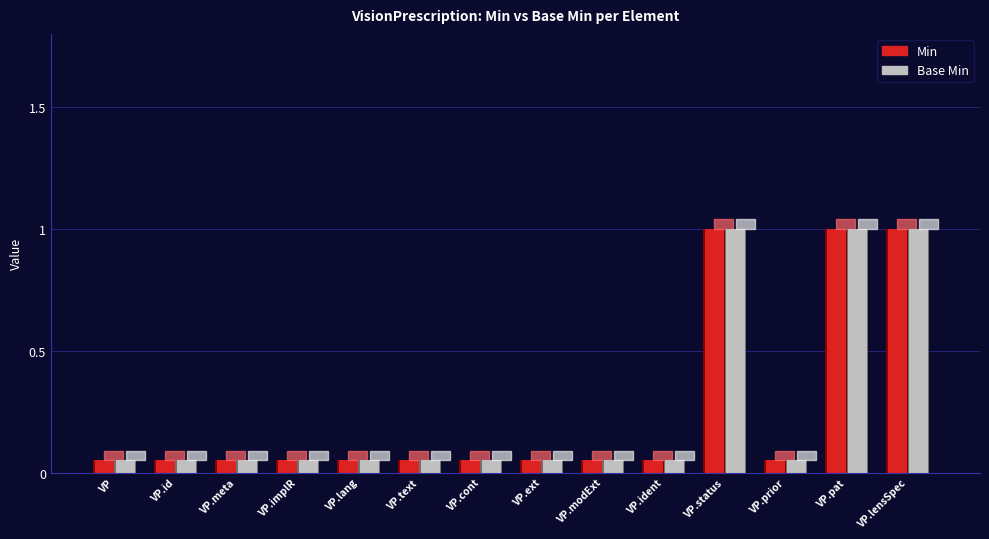

What is the label of the 3rd bar from the right?

VisionPrescription.priority